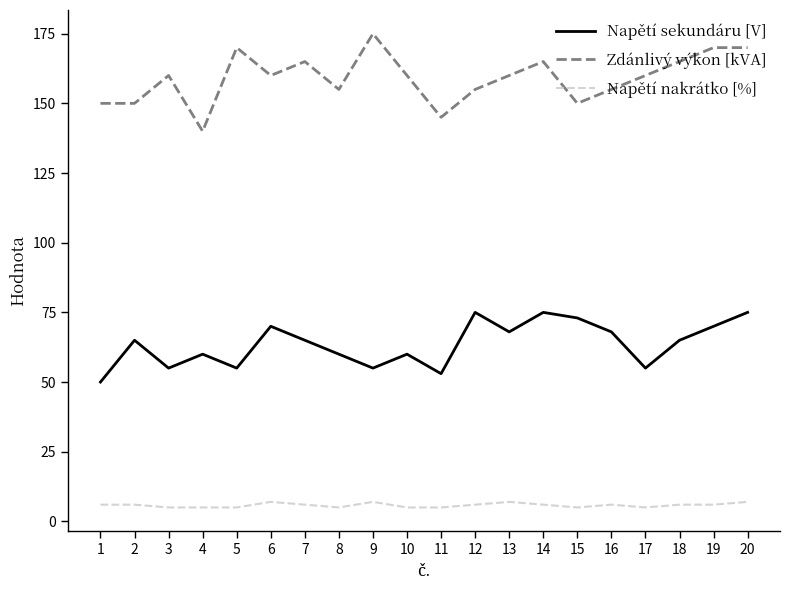

Which series has the largest total across all categories?

Zdánlivý výkon [kVA]